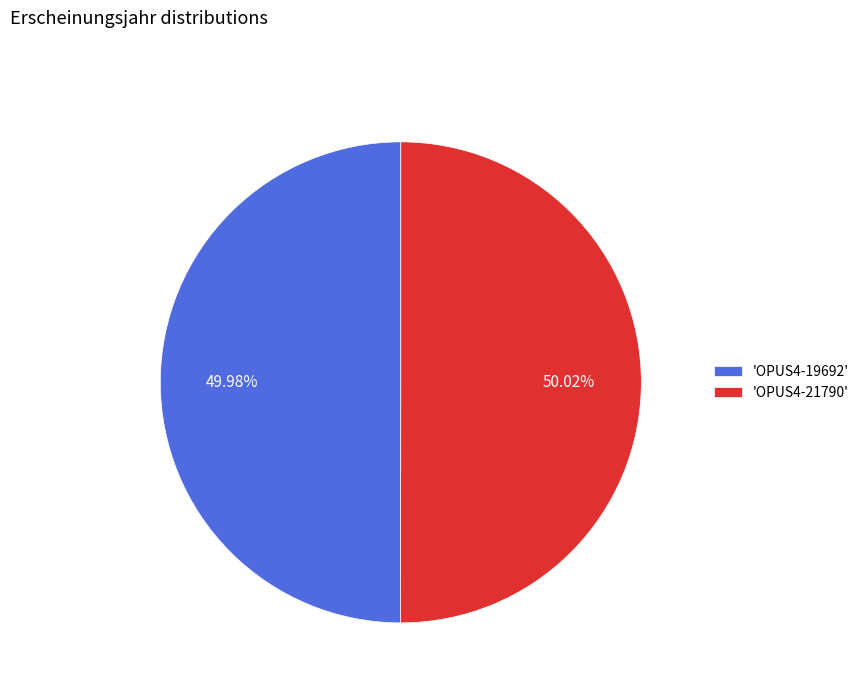

Is the sum of 'OPUS4-21790' and 'OPUS4-19692' greater than half?

Yes